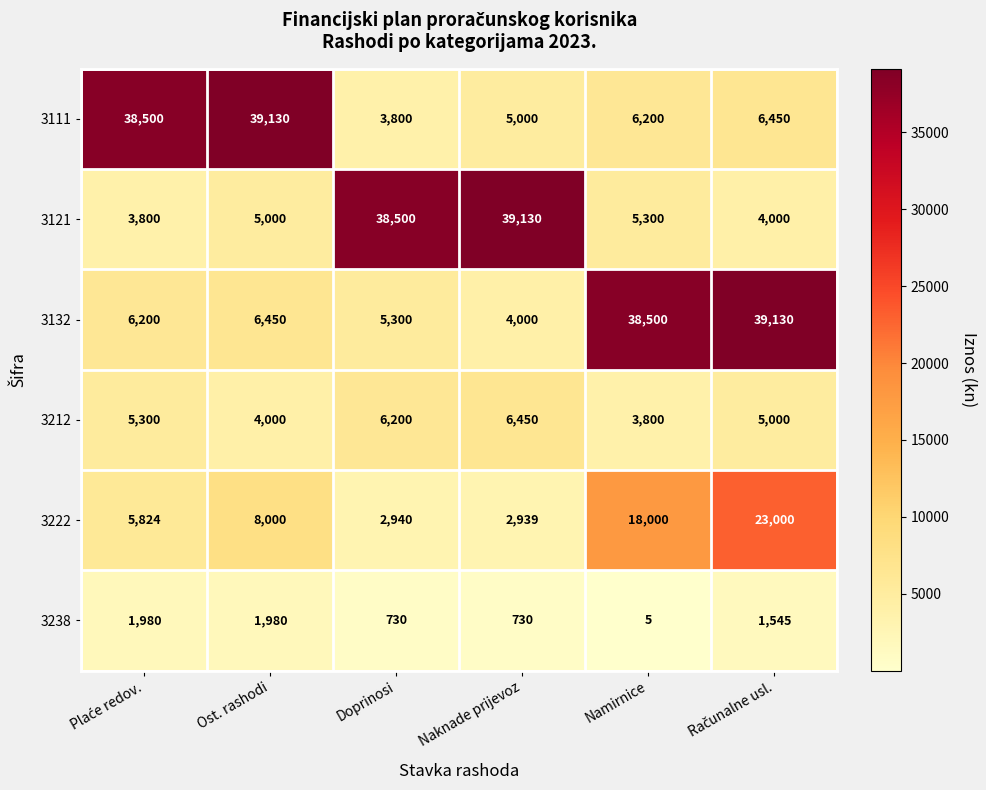

Which series has the largest total across all categories?

3132